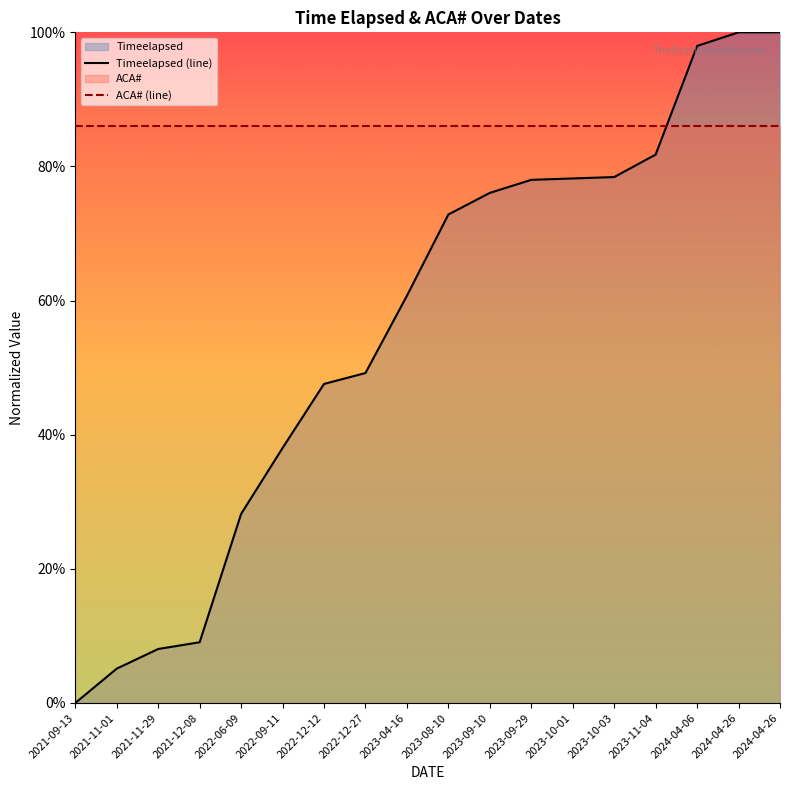

Does the chart have visible grid lines?

No